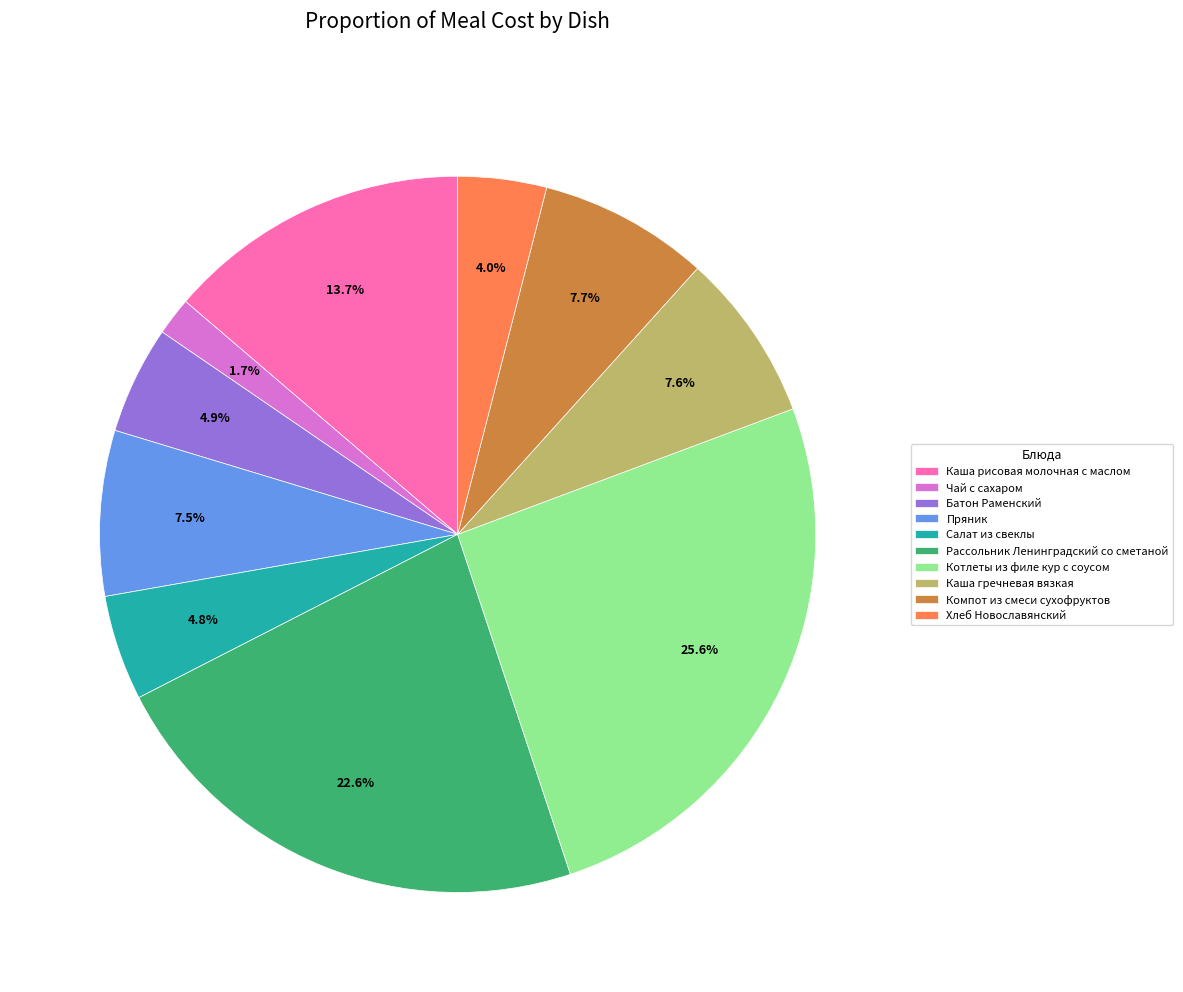

To the nearest percent, what is the combined percentage of Каша рисовая молочная с маслом and Каша гречневая вязкая?

21%